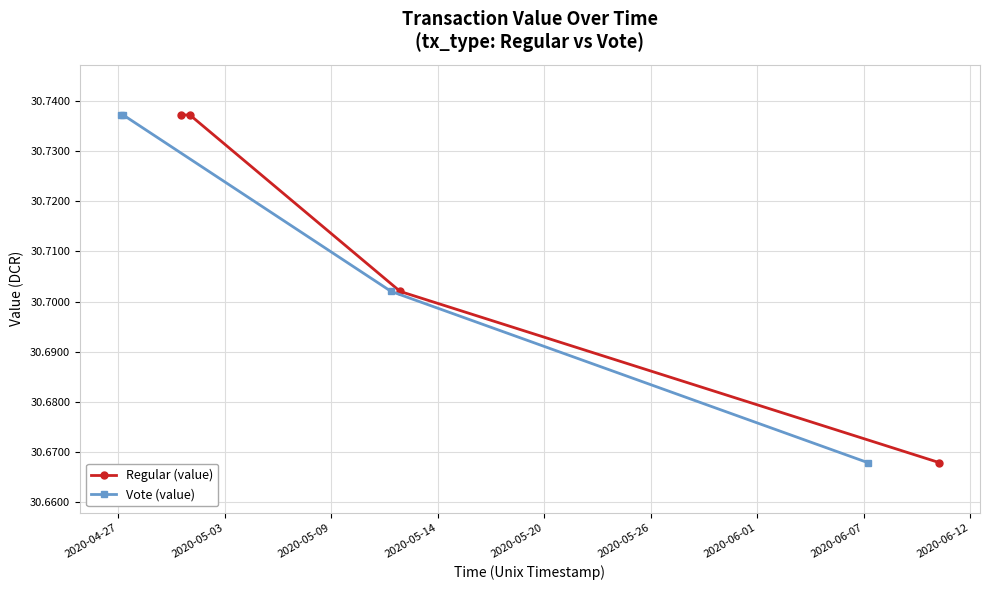

True or false: Vote (value) has more than 2 interior local peaks.

False